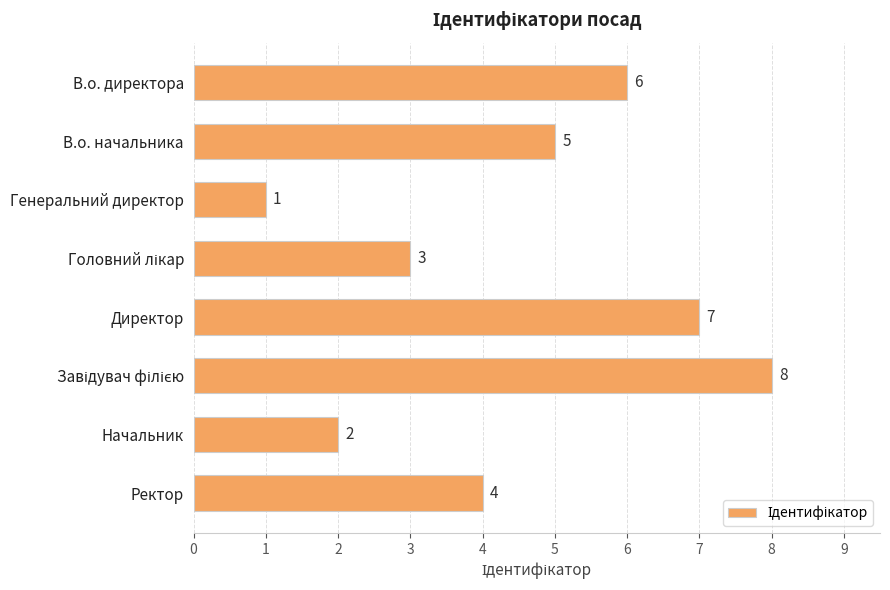

What is the sum of the values at Начальник and В.о. начальника?

7